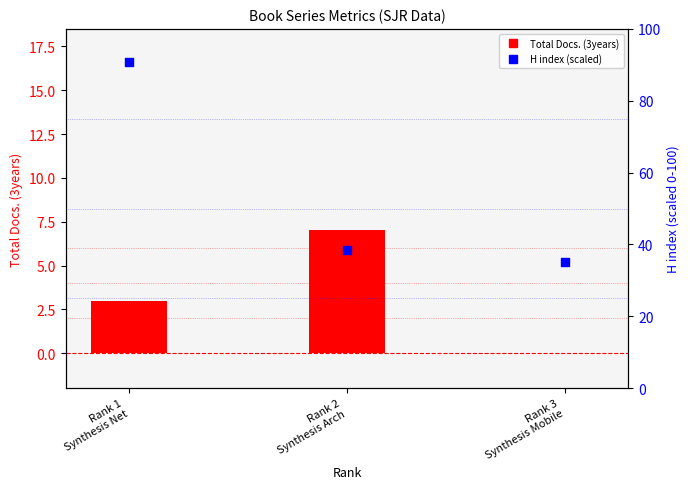

What is the total value across all series at Rank 1
Synthesis Net?

93.7